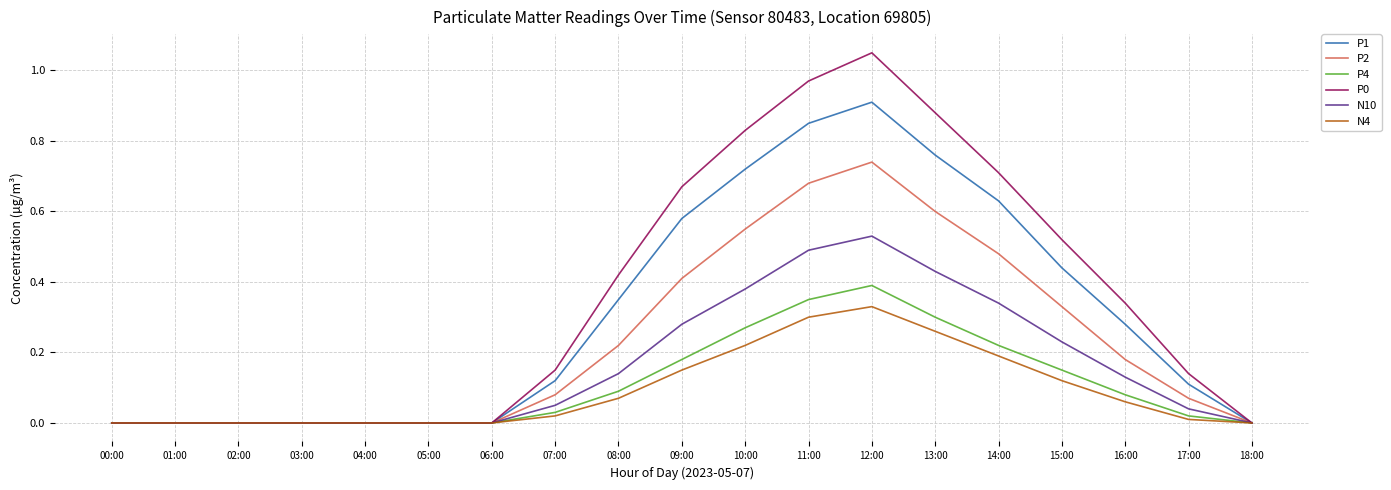

How many lines are shown in the chart?

6